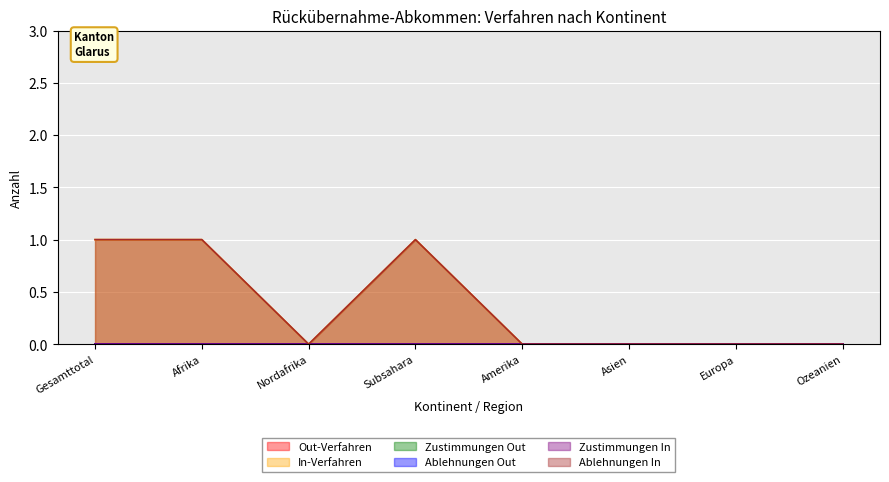

Where is Zustimmungen In nearest to the value 0?

Gesamttotal